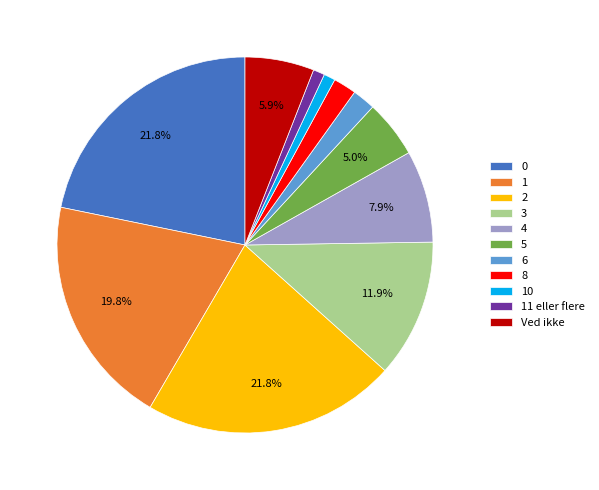

How many slices are in this pie chart?

11